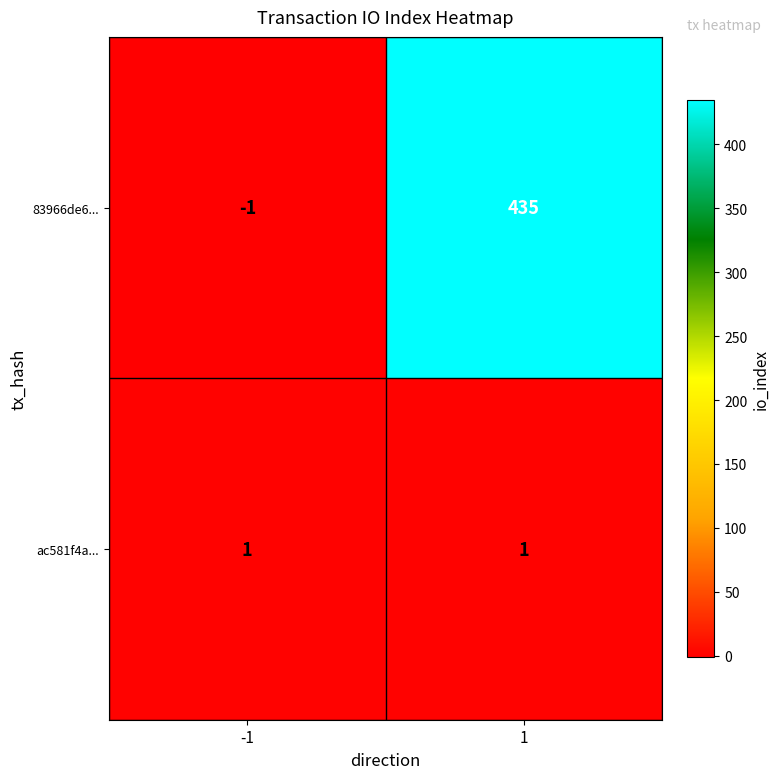

What is the spread (max minus min) of values at -1?

2